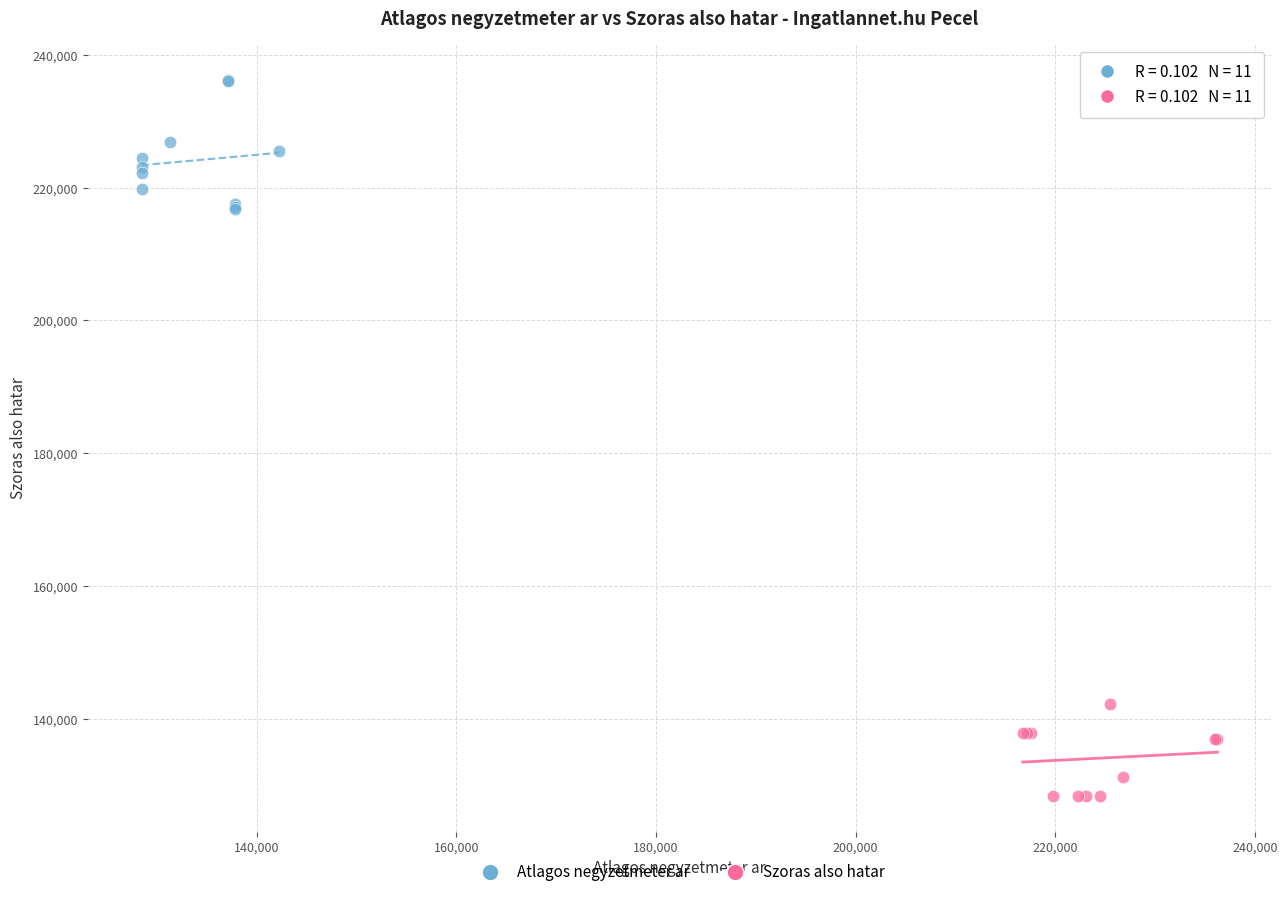

Which series contains the highest Y value?

Atlagos negyzetmeter ar